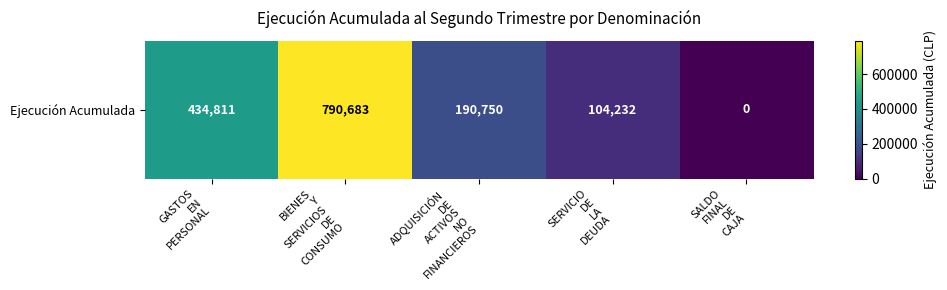

How many categories are shown in the chart?

5